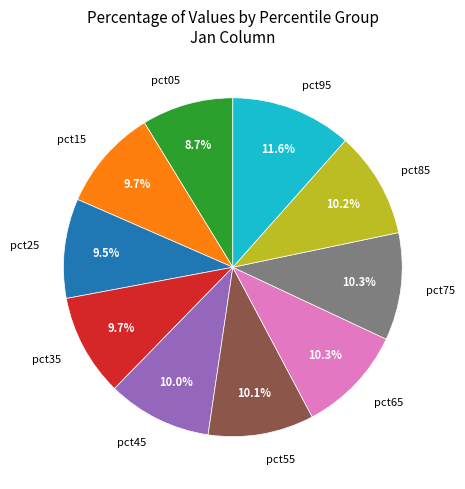

How many segments does this pie chart have?

10